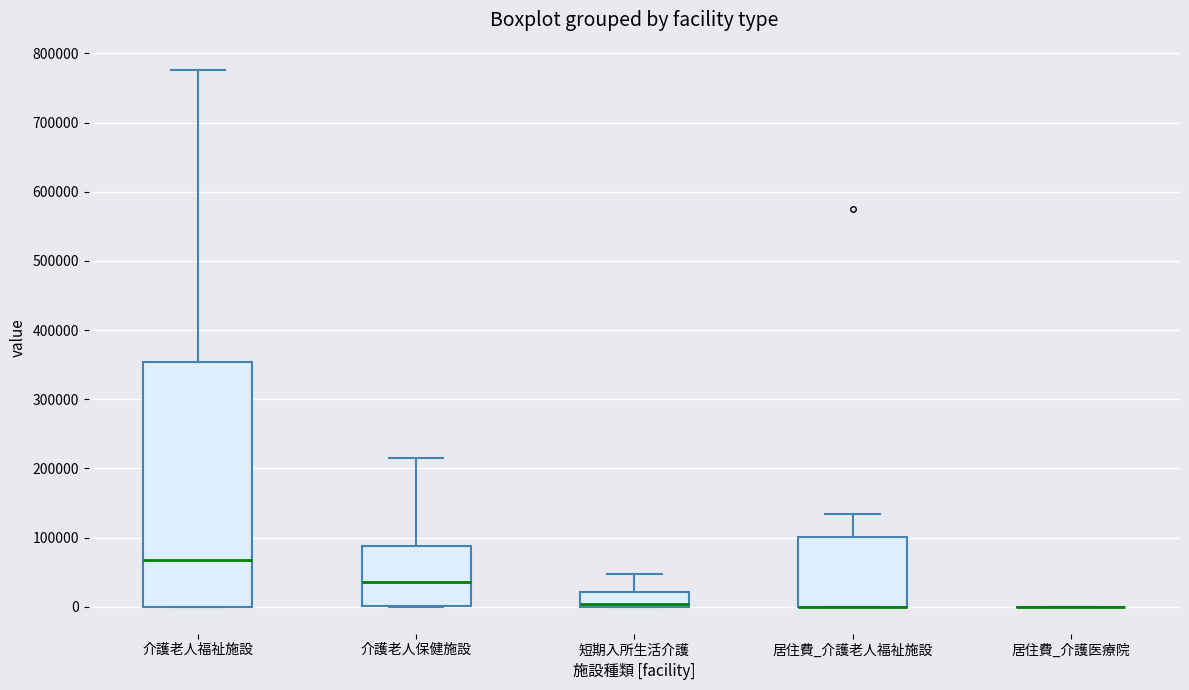

Where is the lower edge of the box for 居住費_介護老人福祉施設 on the y-axis? The values are not printed on the chart, so give them approximately, as read against the axis.

0